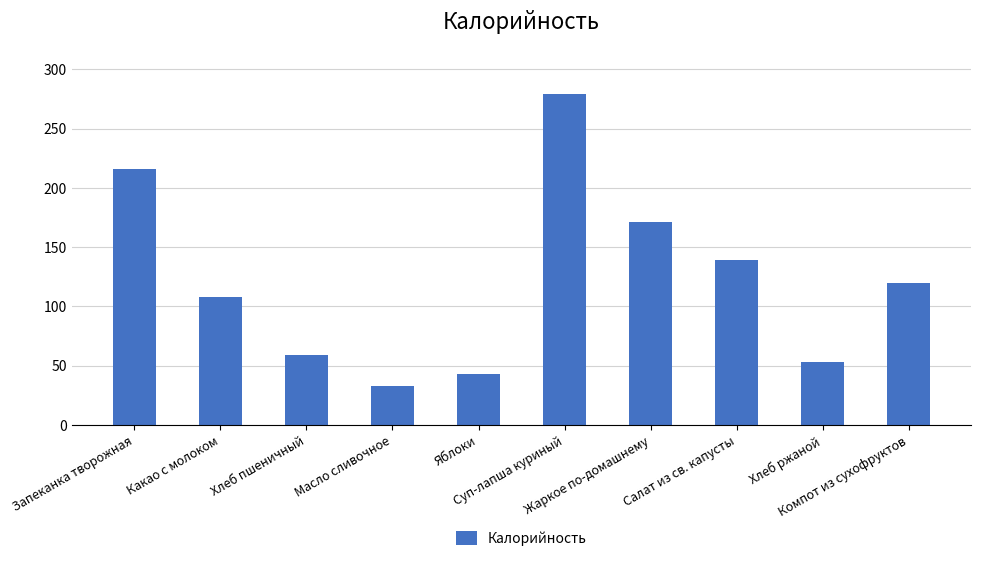

The value at Запеканка творожная is 216. True or false?

True